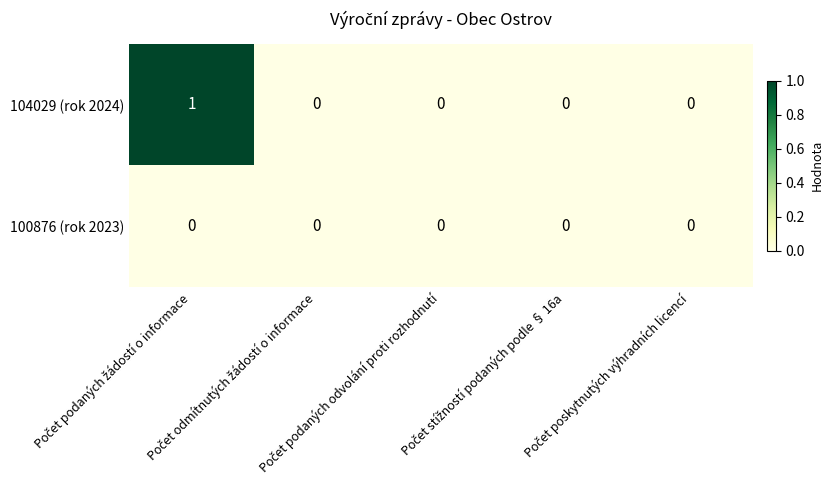

How many 104029 (rok 2024) values are between 0 and 1?

5